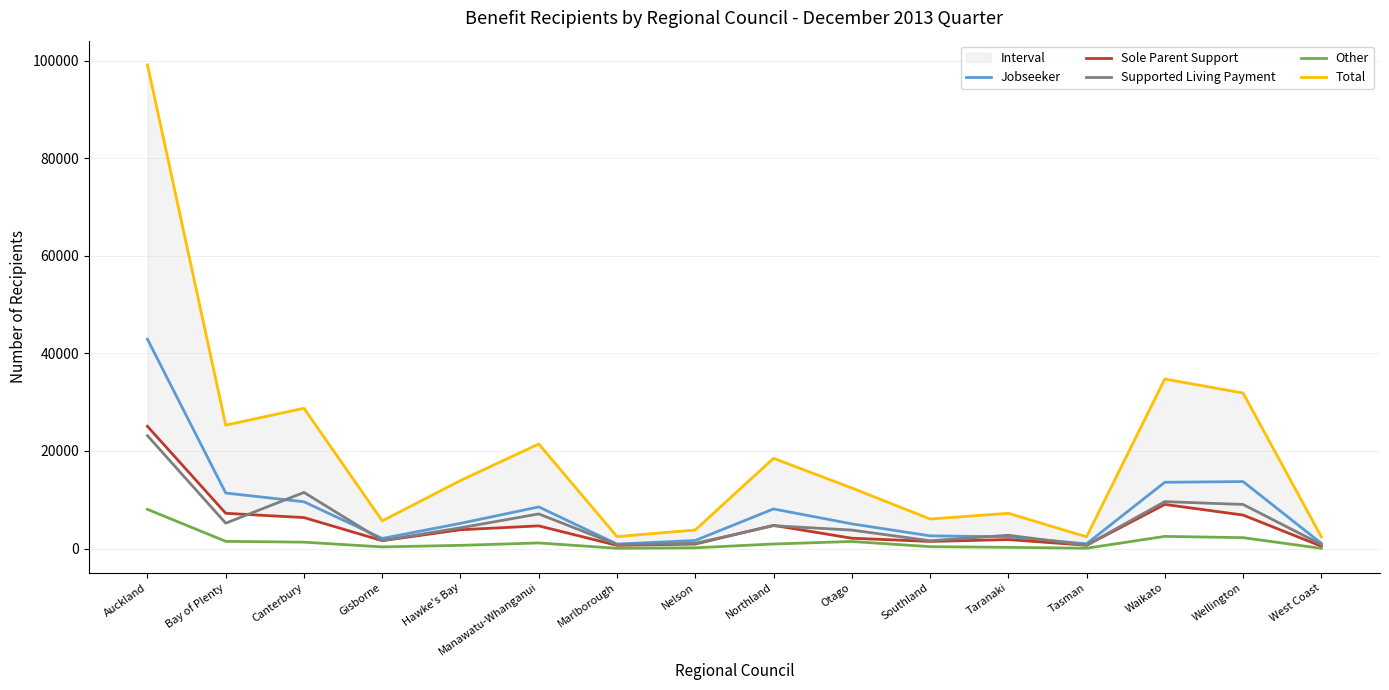

At which category is the sum across all series the highest?

Auckland